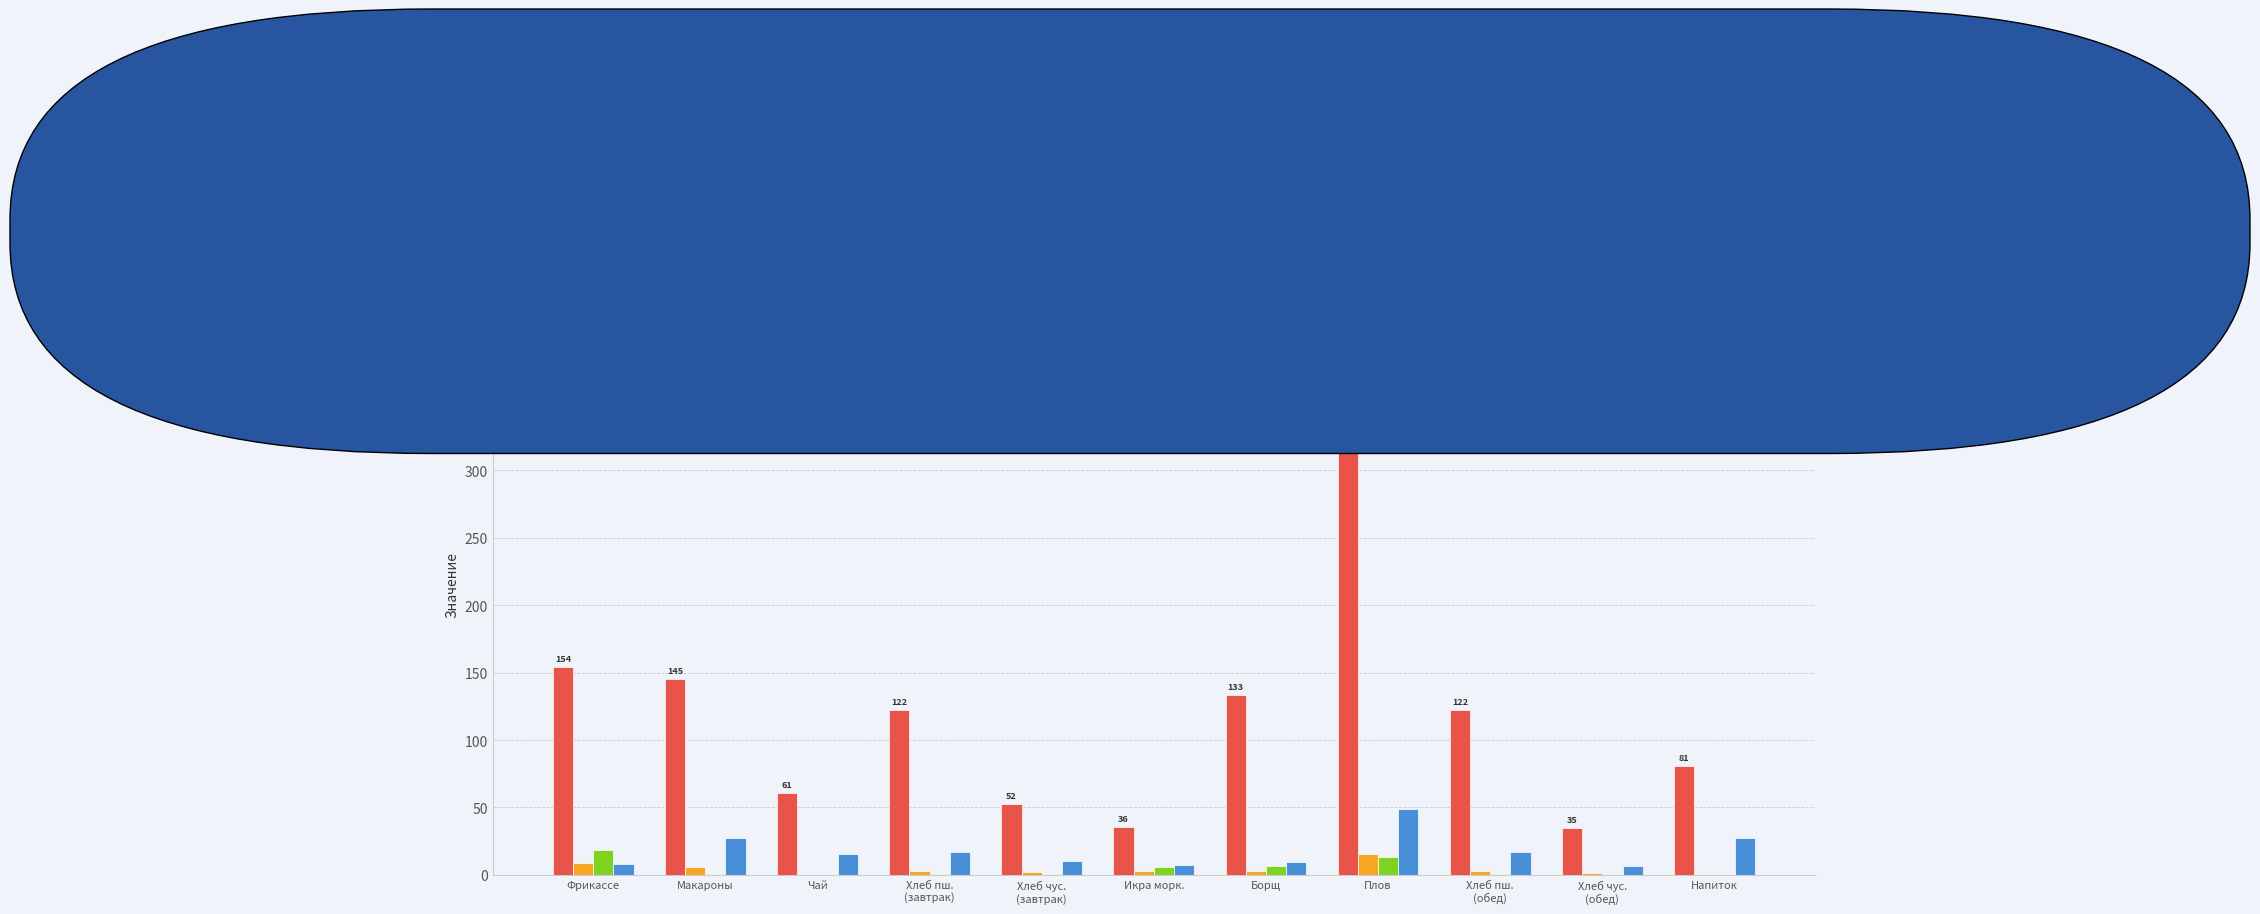

At which category is the sum across all series the highest?

Плов